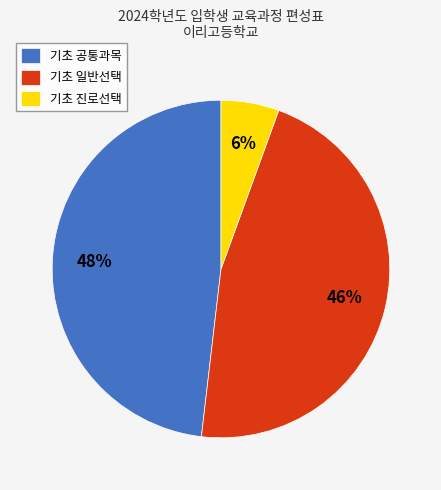

Combined, do 기초 진로선택 and 기초 공통과목 account for over 50%?

Yes